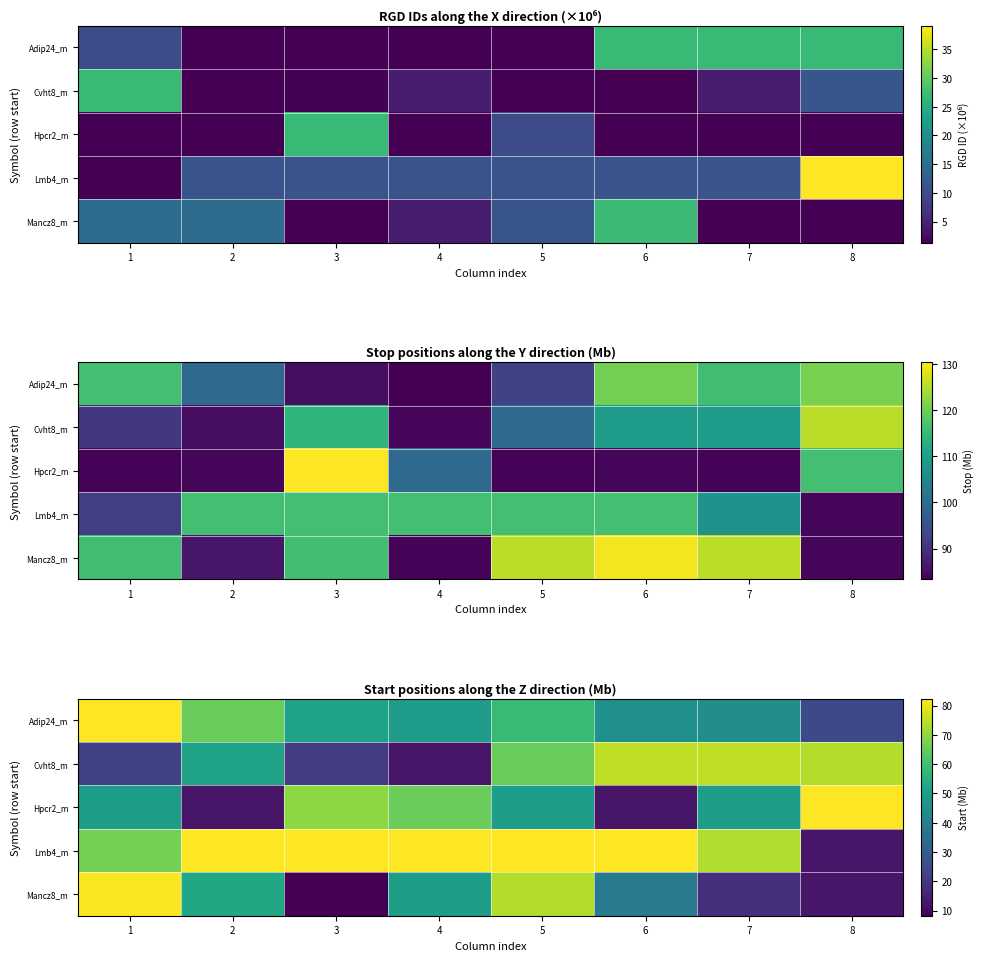

What is the average value of the Adip24_m series?

52.7